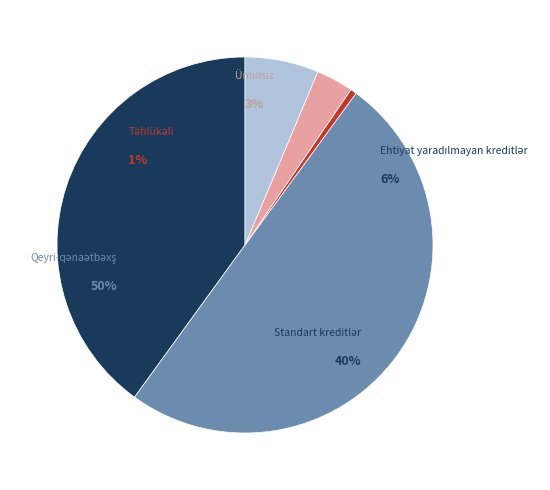

Rank the categories by value from lowest to highest.

Təhlükəli, Ümidsiz, Ehtiyat yaradılmayan kreditlər, Standart kreditlər, Qeyri-qənaətbəxş